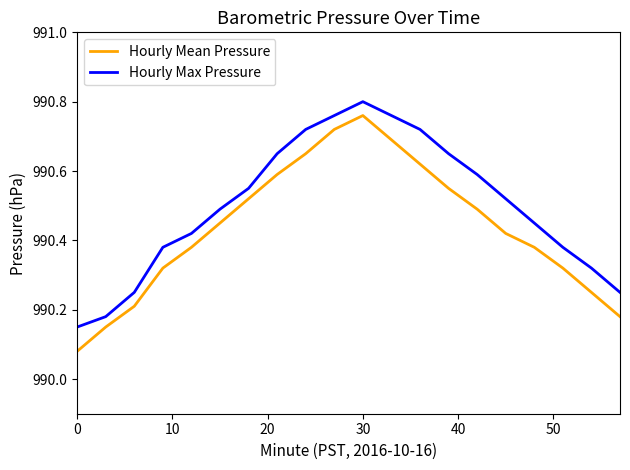

True or false: Hourly Mean Pressure and Hourly Max Pressure cross at least once.

False